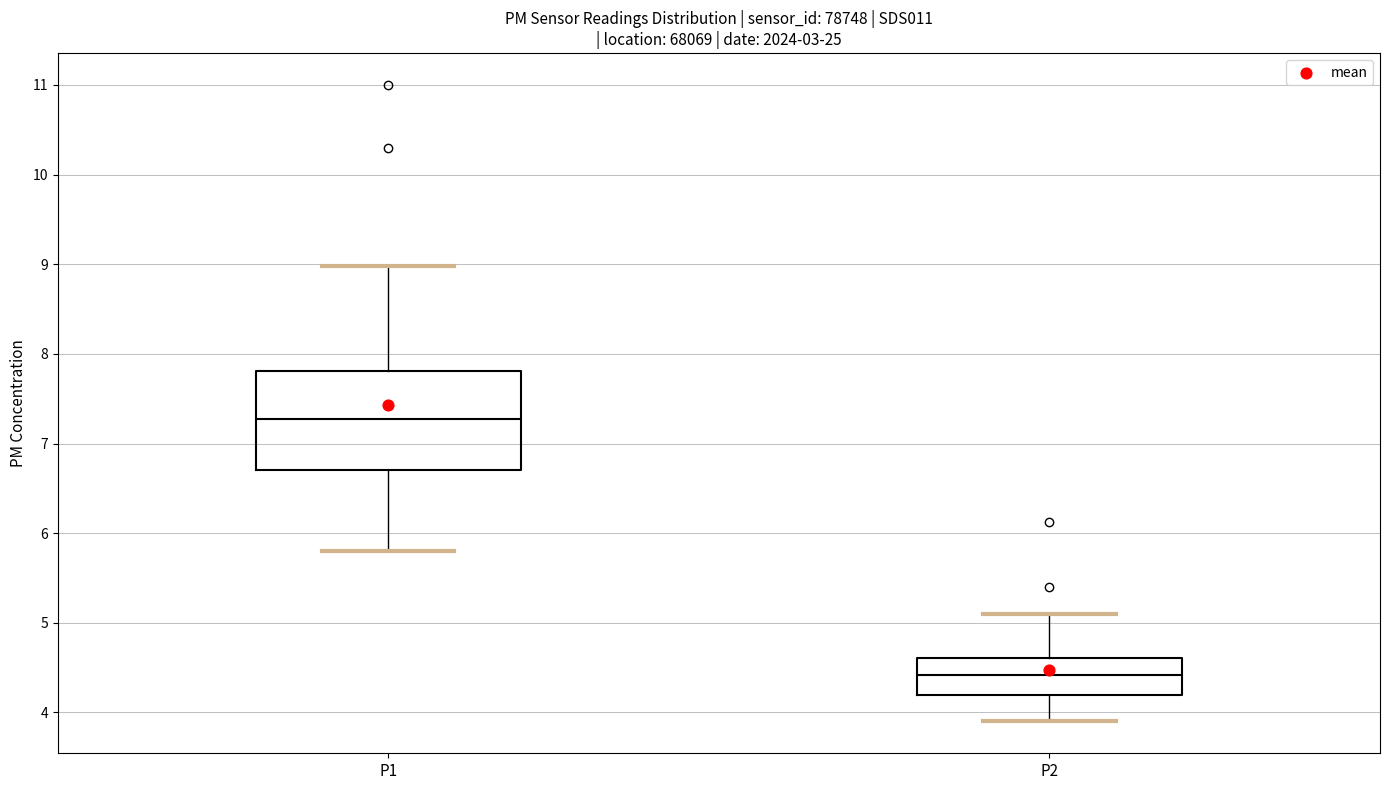

Which box's median line is the lowest?

P2